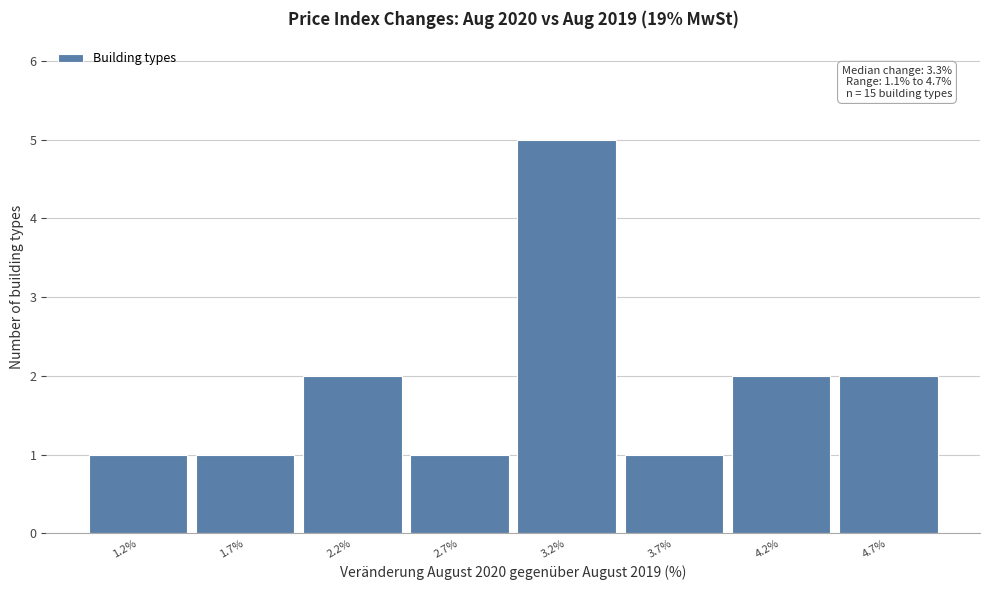

Reading right to left, transcribe all the data shown in this chart.

4.7%=2	4.2%=2	3.7%=1	3.2%=5	2.7%=1	2.2%=2	1.7%=1	1.2%=1